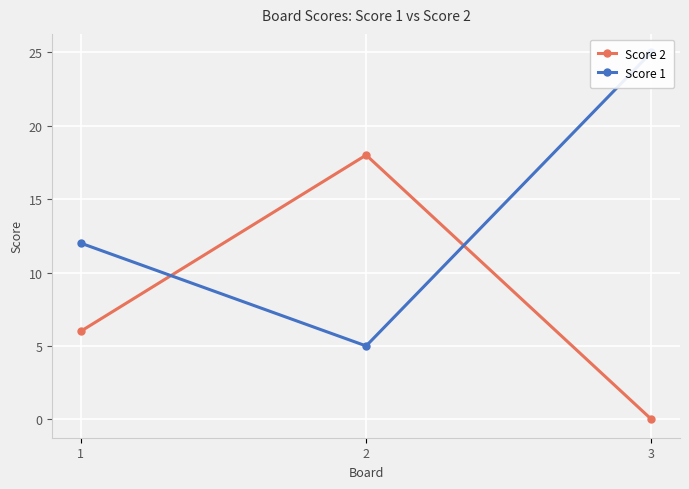

At which label is Score 1 closest to 15?

1